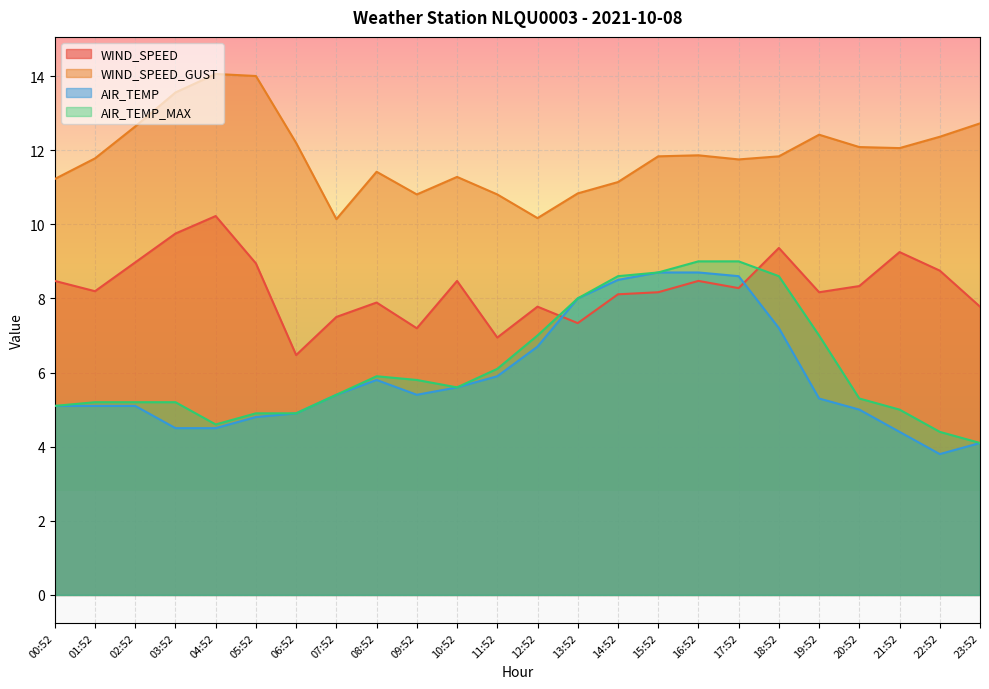

At which category is the sum across all series the highest?

16:52